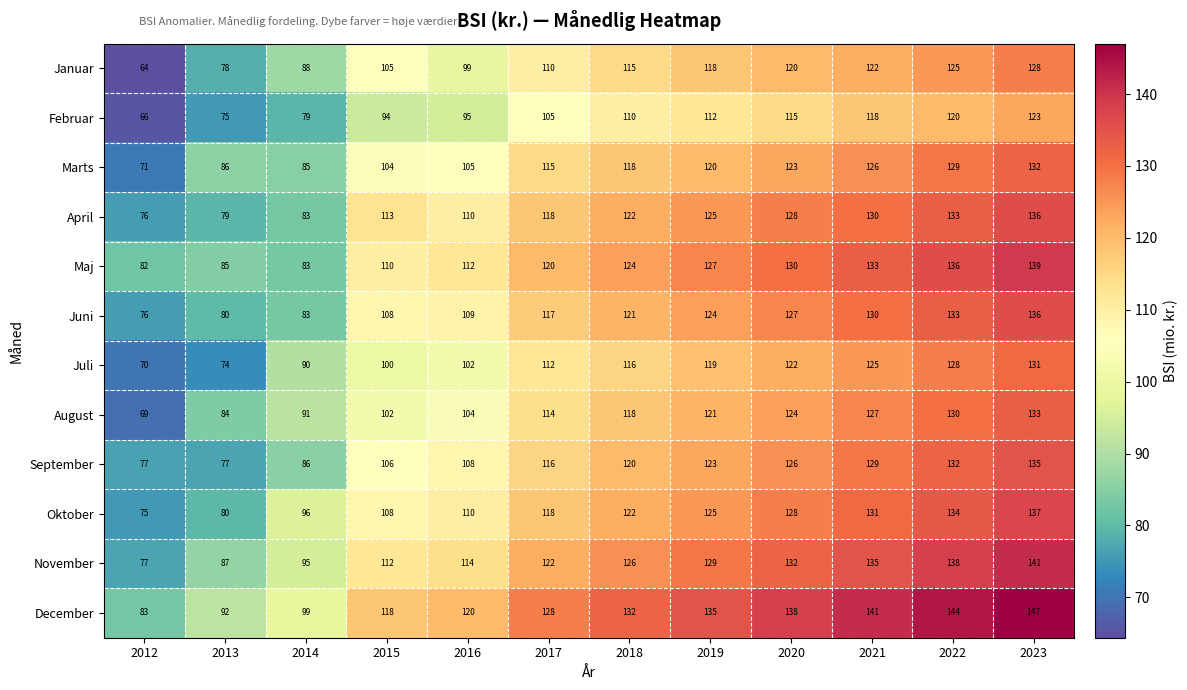

What is the difference between the maximum and minimum values in the November series?

64